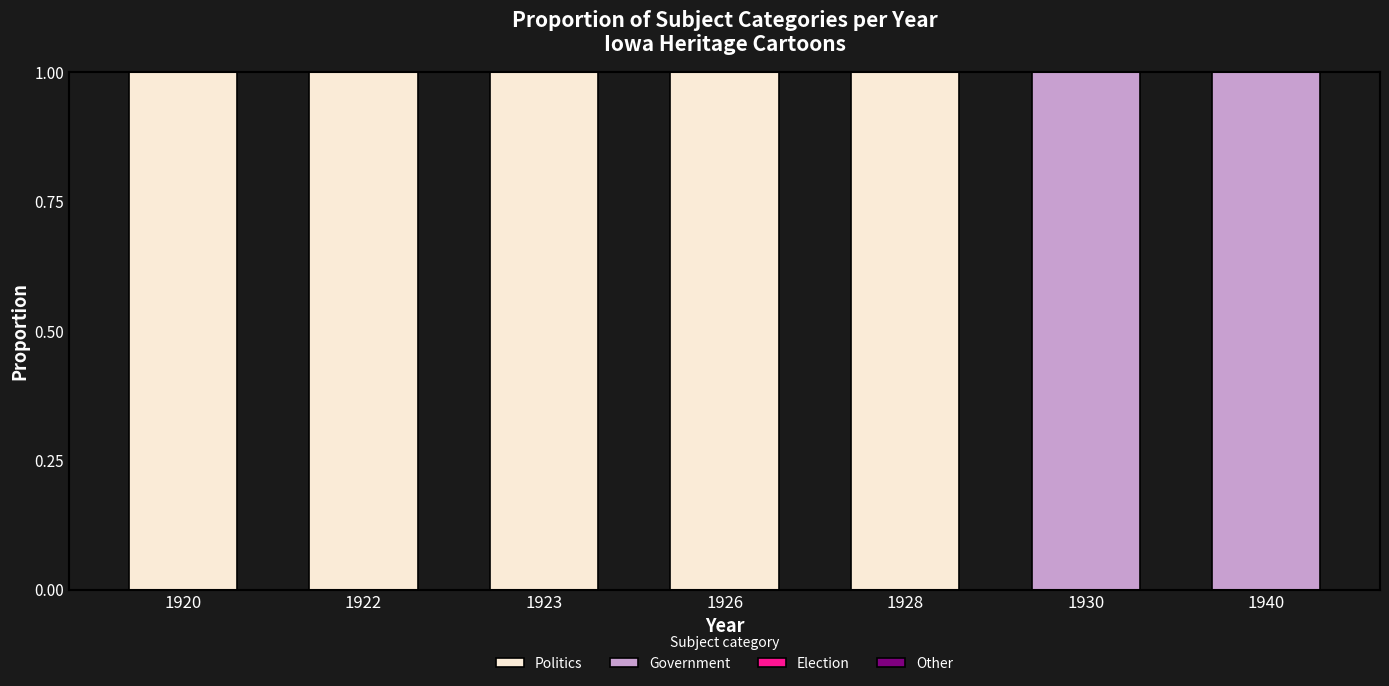

Reading right to left, transcribe the values for Politics.

1940=0	1930=0	1928=1	1926=1	1923=1	1922=1	1920=1